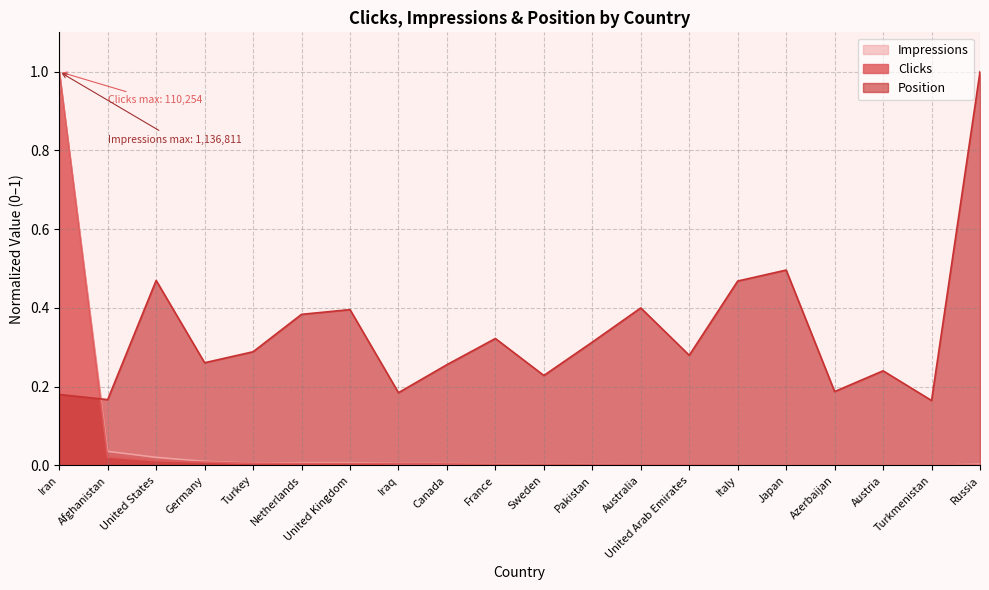

What is the difference between the Position values at United Kingdom and Germany?

0.1